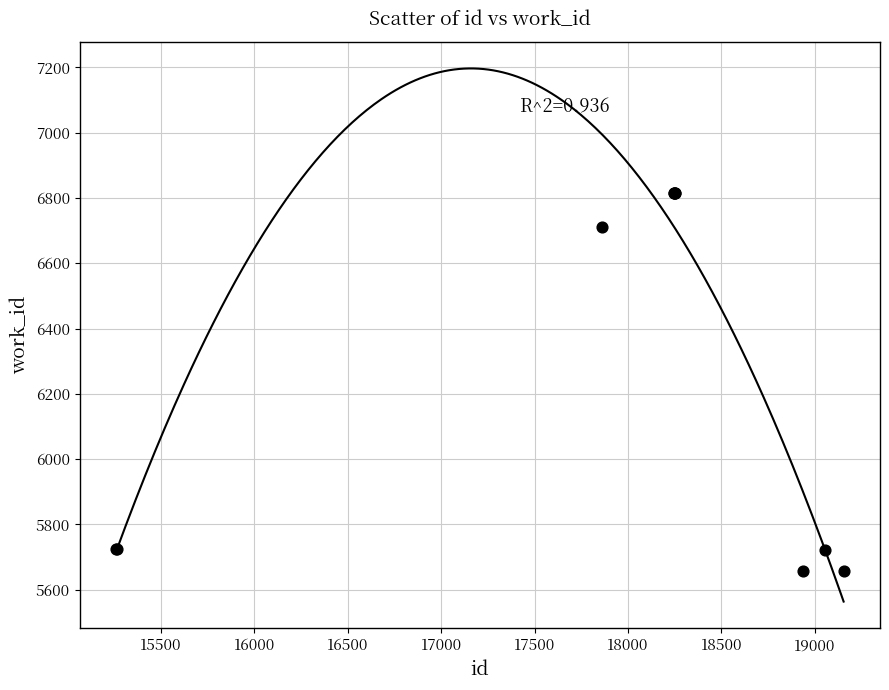

What Y value in the scatter plot is closest to 6237?

6712